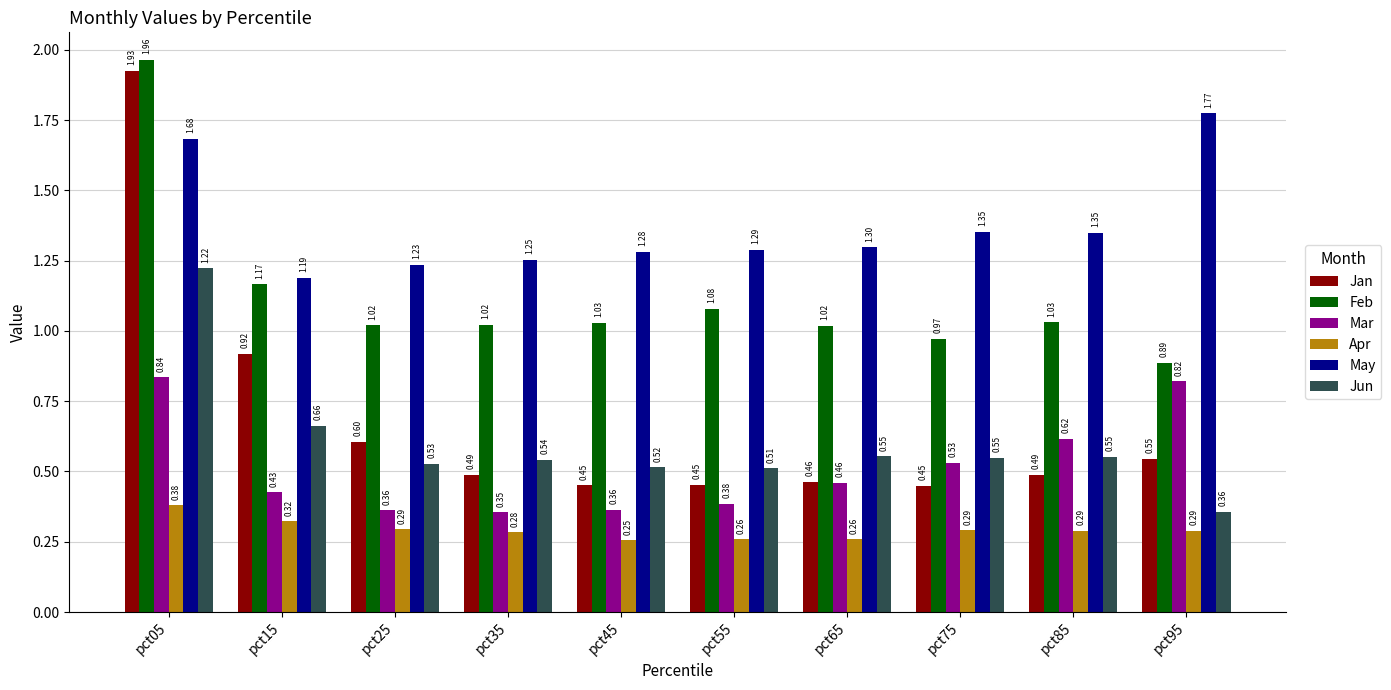

Which series has the largest total across all categories?

May